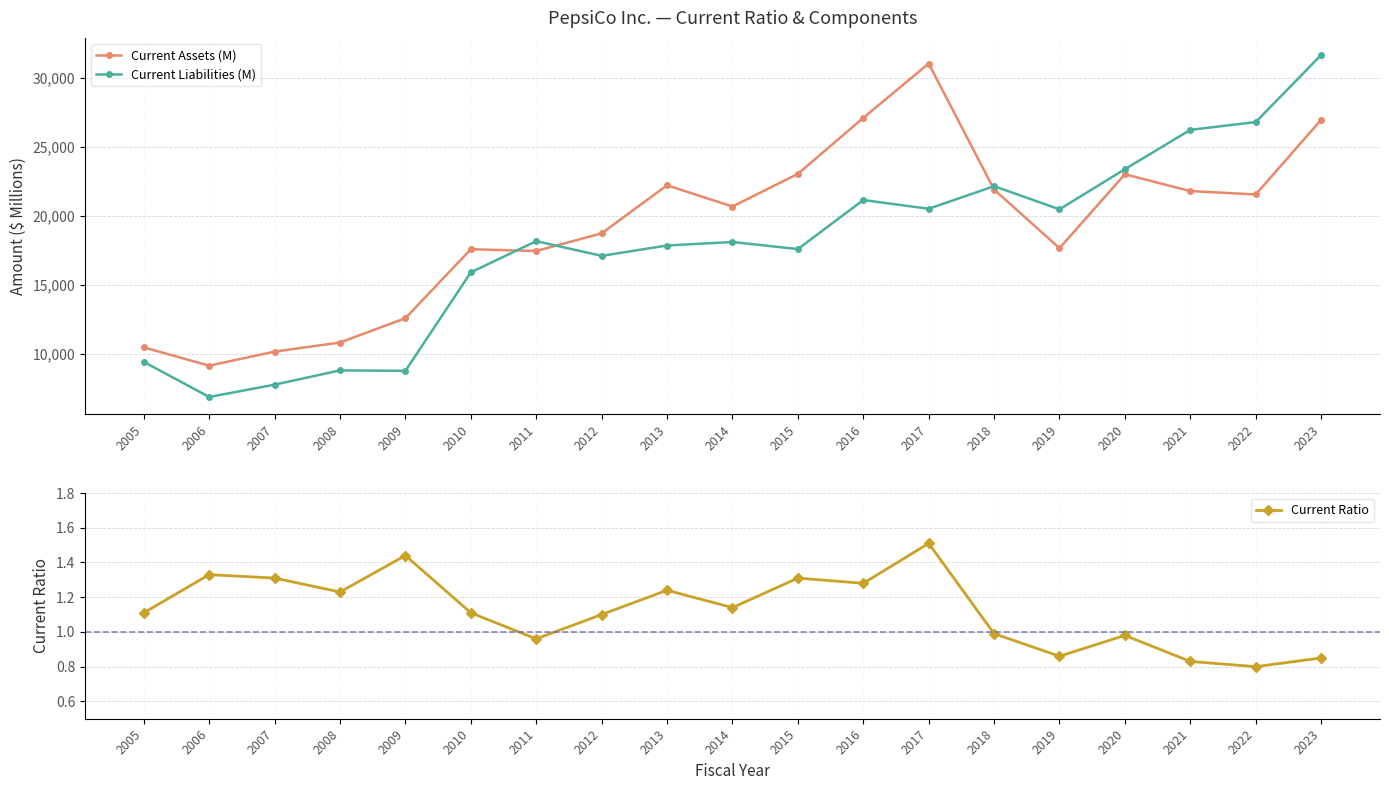

Which series has the largest total across all categories?

Current Assets (M)